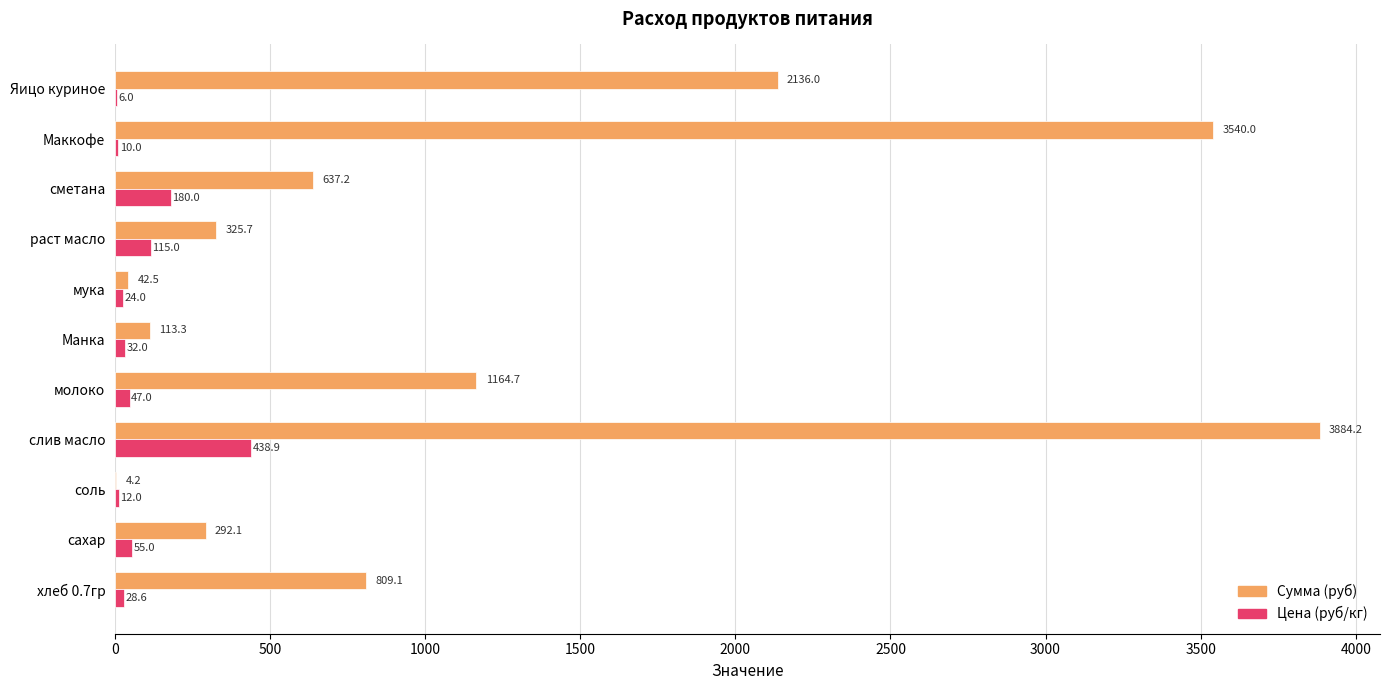

Between слив масло and Яицо куриное, which series saw the biggest shift?

Сумма (руб)